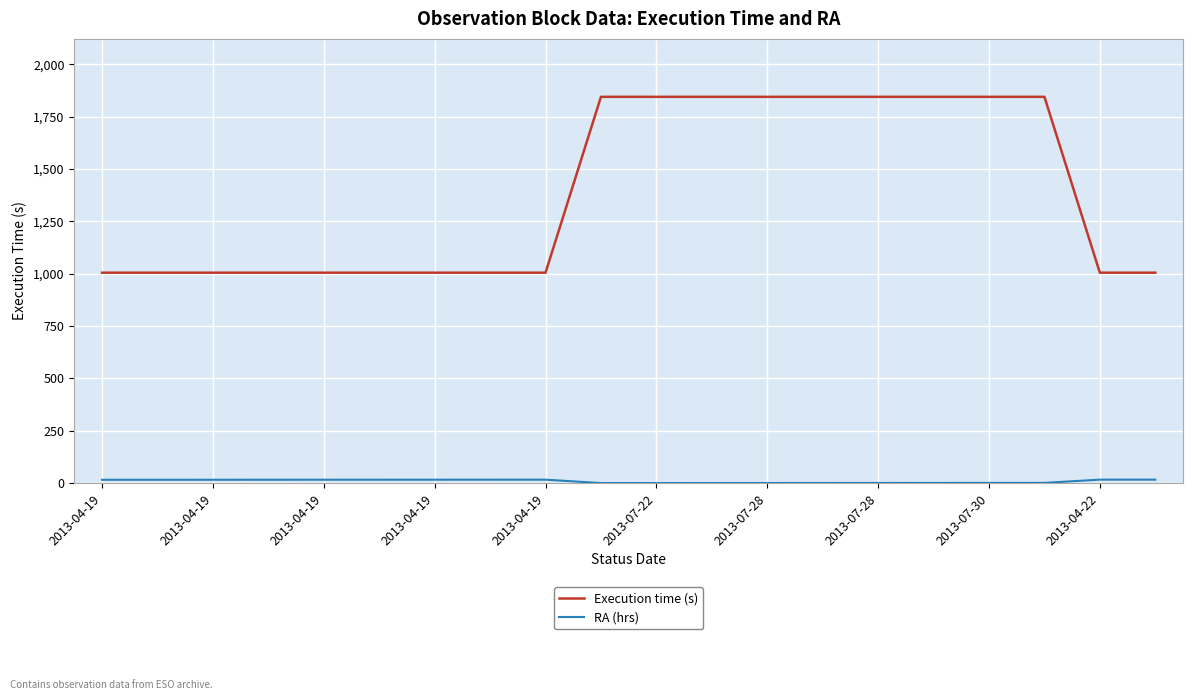

Which series has the widest spread of values?

Execution time (s)